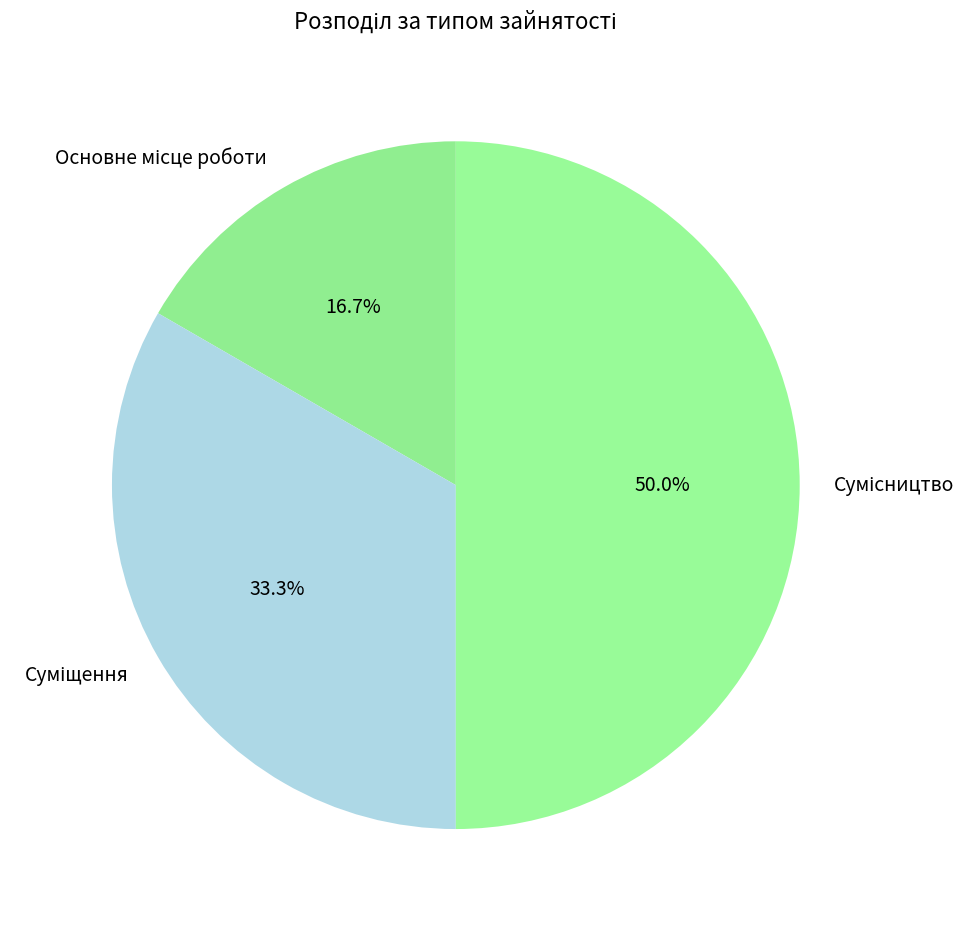

Count the number of slices in the pie.

3